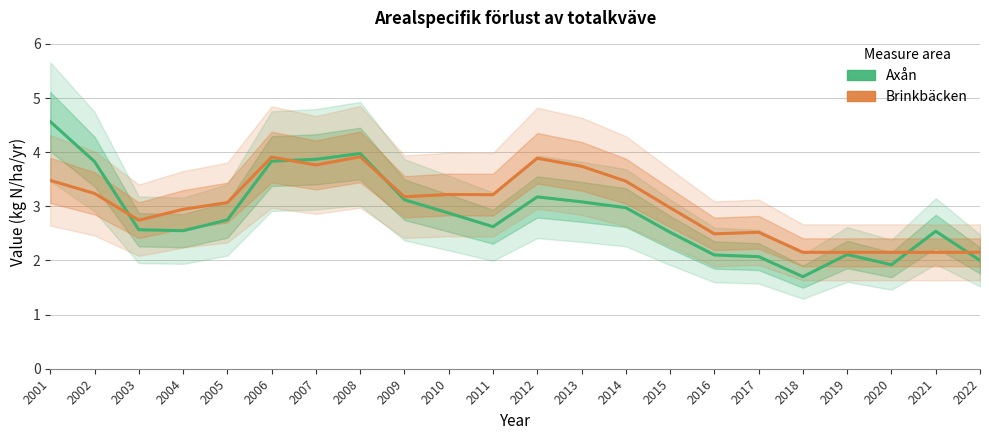

Where is the first local maximum for Brinkbäcken?

2006